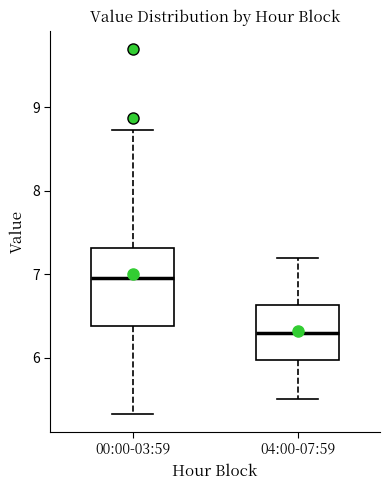

Reading left to right, read every box against the y-axis: the position of its median line, the range the box covers, and the ends of its whiskers. The values are not printed on the chart, so give them approximately, as read against the axis.

00:00-03:59: median 7.0, box 6.4 to 7.3, whiskers 5.3 to 8.7
04:00-07:59: median 6.3, box 6.0 to 6.6, whiskers 5.5 to 7.2